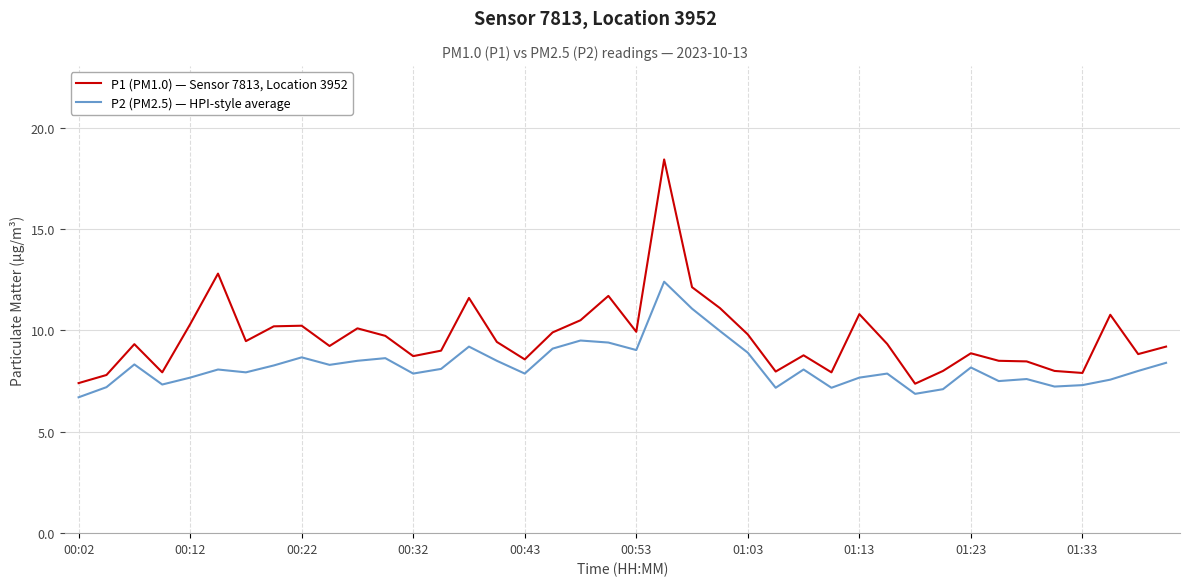

How many series are shown in this chart?

2